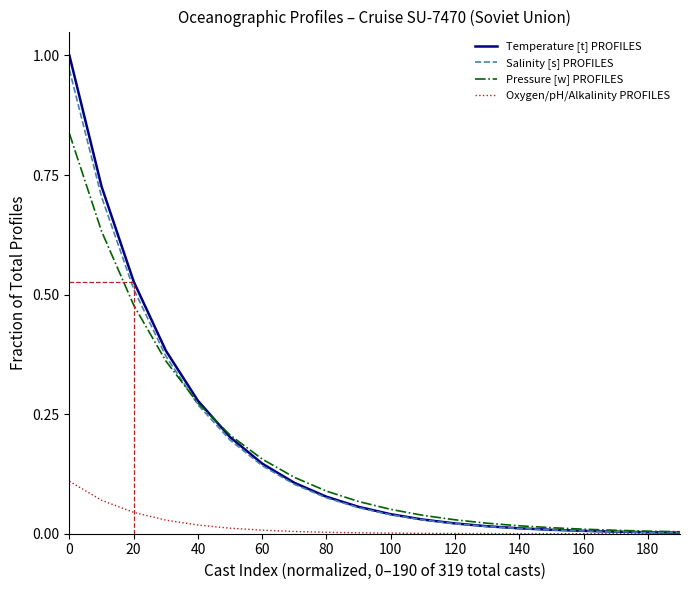

Which series has the largest range (max minus min)?

Temperature [t] PROFILES